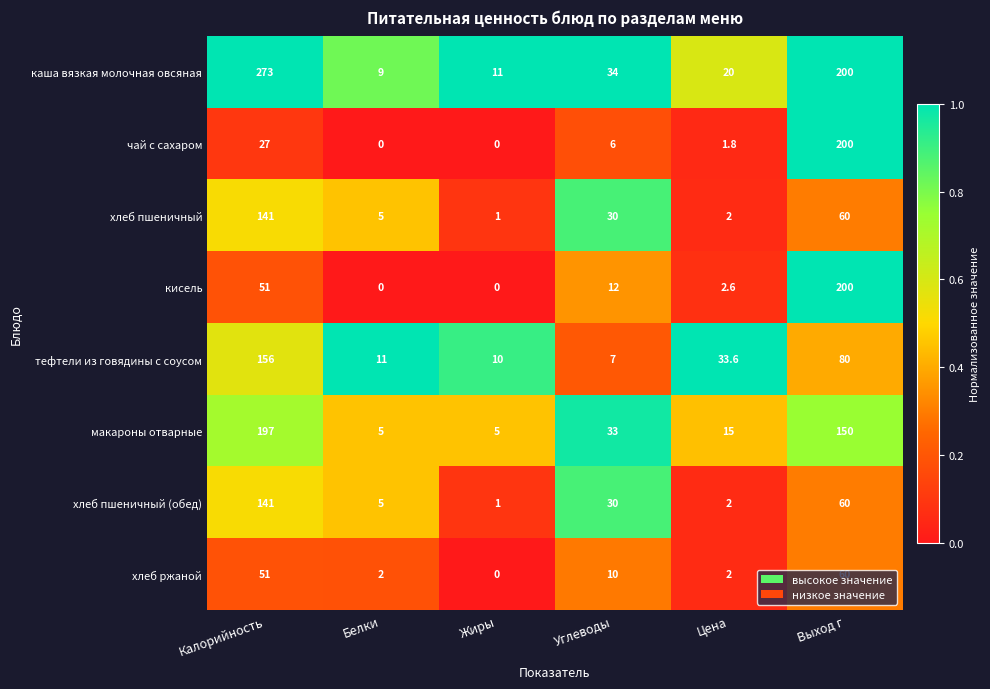

What is the spread (max minus min) of values at Углеводы?

28.0